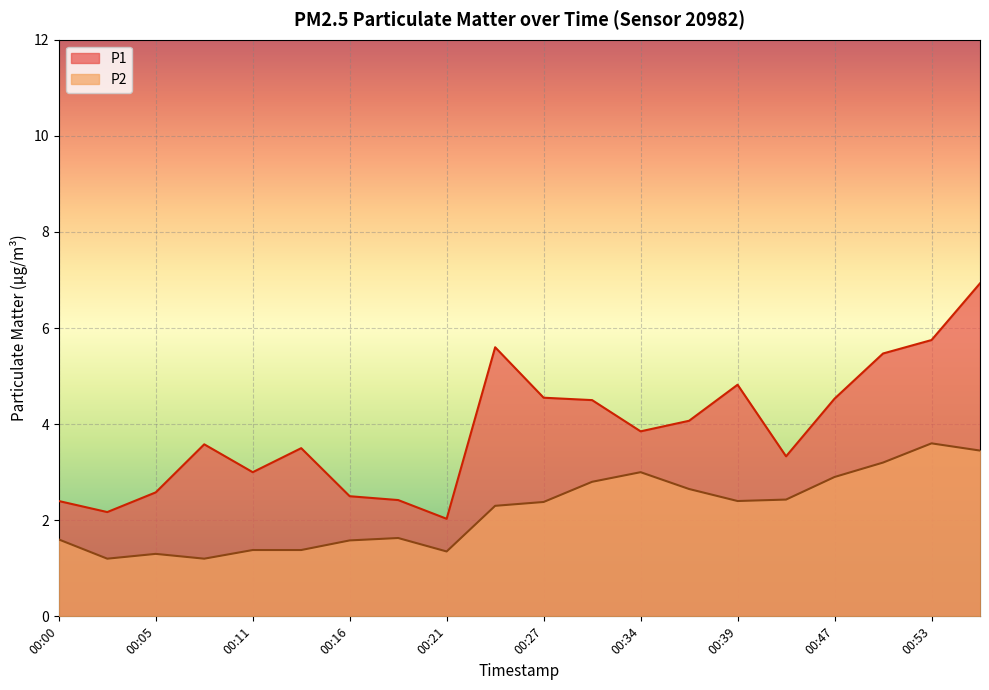

List the series in order of their peak value, highest first.

P1, P2